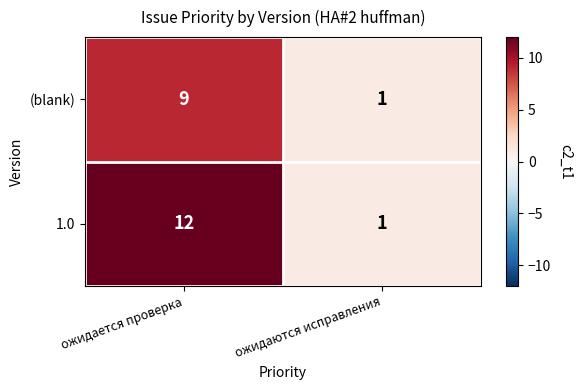

How many series are shown in this chart?

2